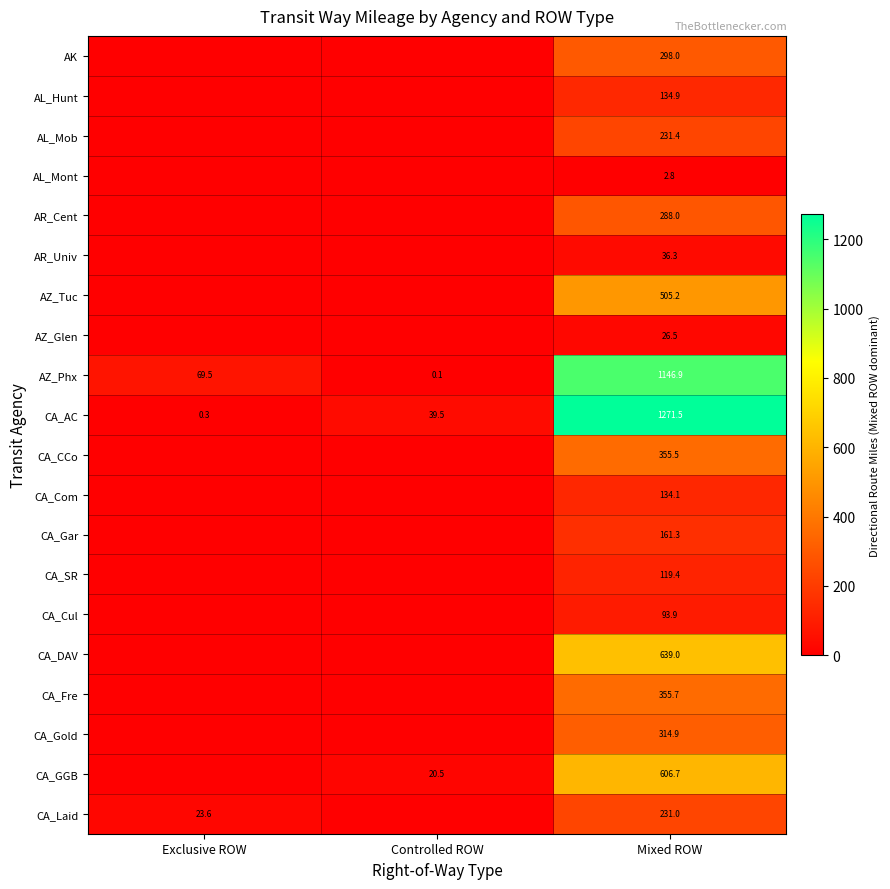

True or false: CA_CCo has a value of 355.5 at Mixed ROW.

True